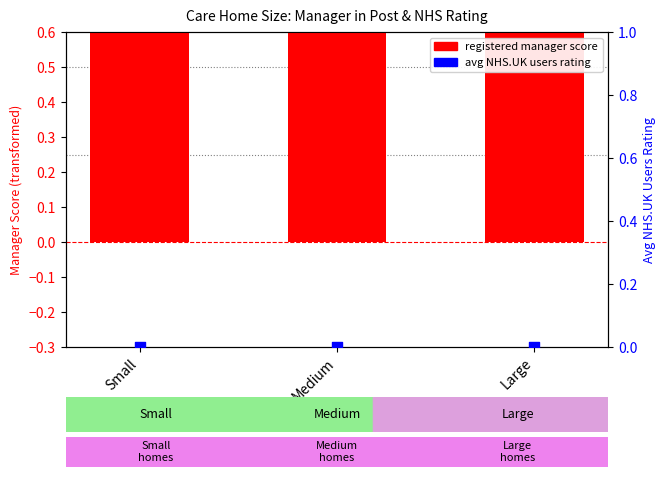

Which series contains the lowest Y value?

avg NHS.UK users rating